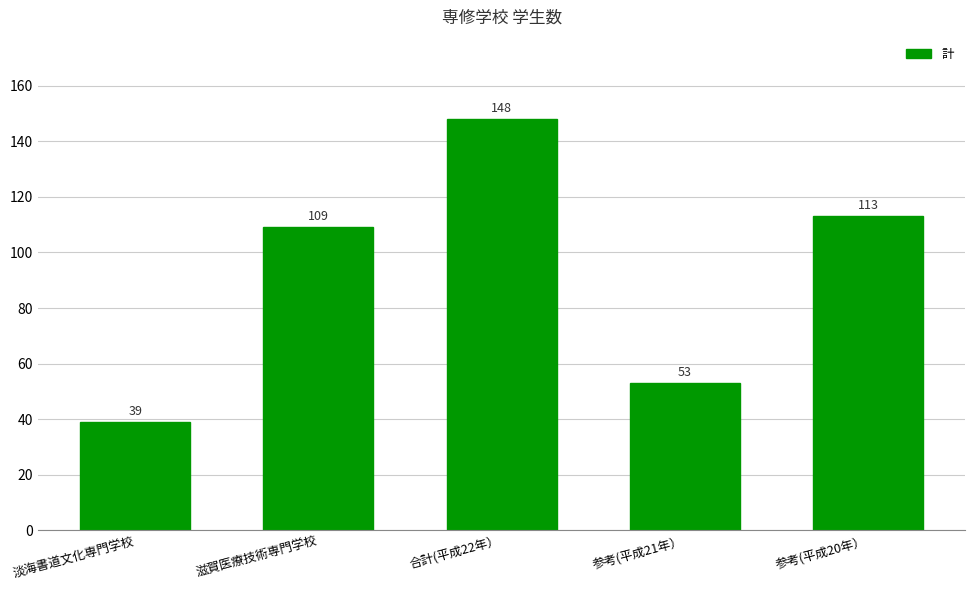

What is the difference between the values at 参考(平成21年） and 参考(平成20年）?

60